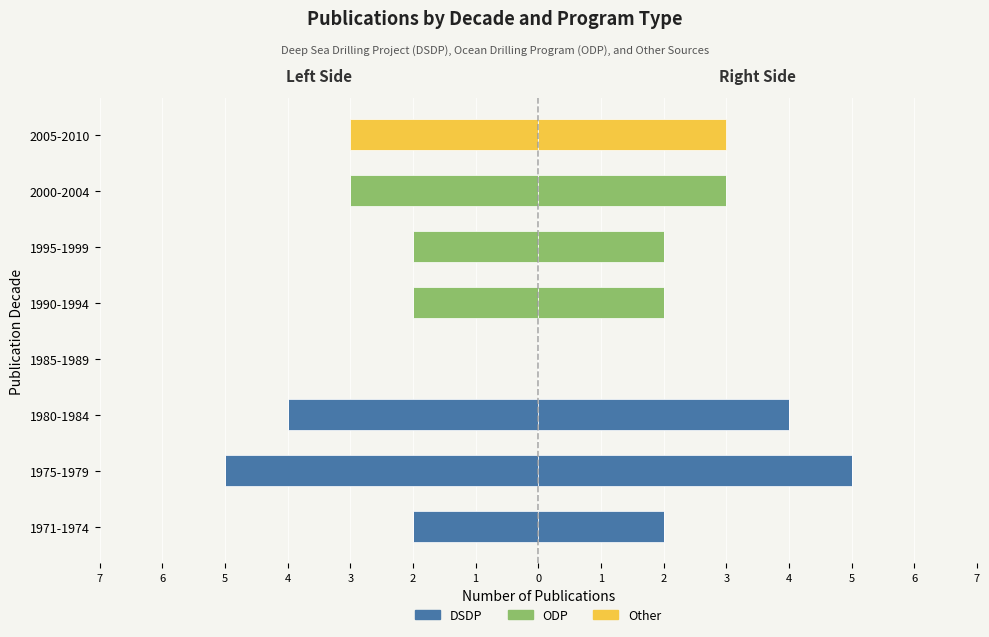

Is it true that Other equals 1 at 1971-1974?

False